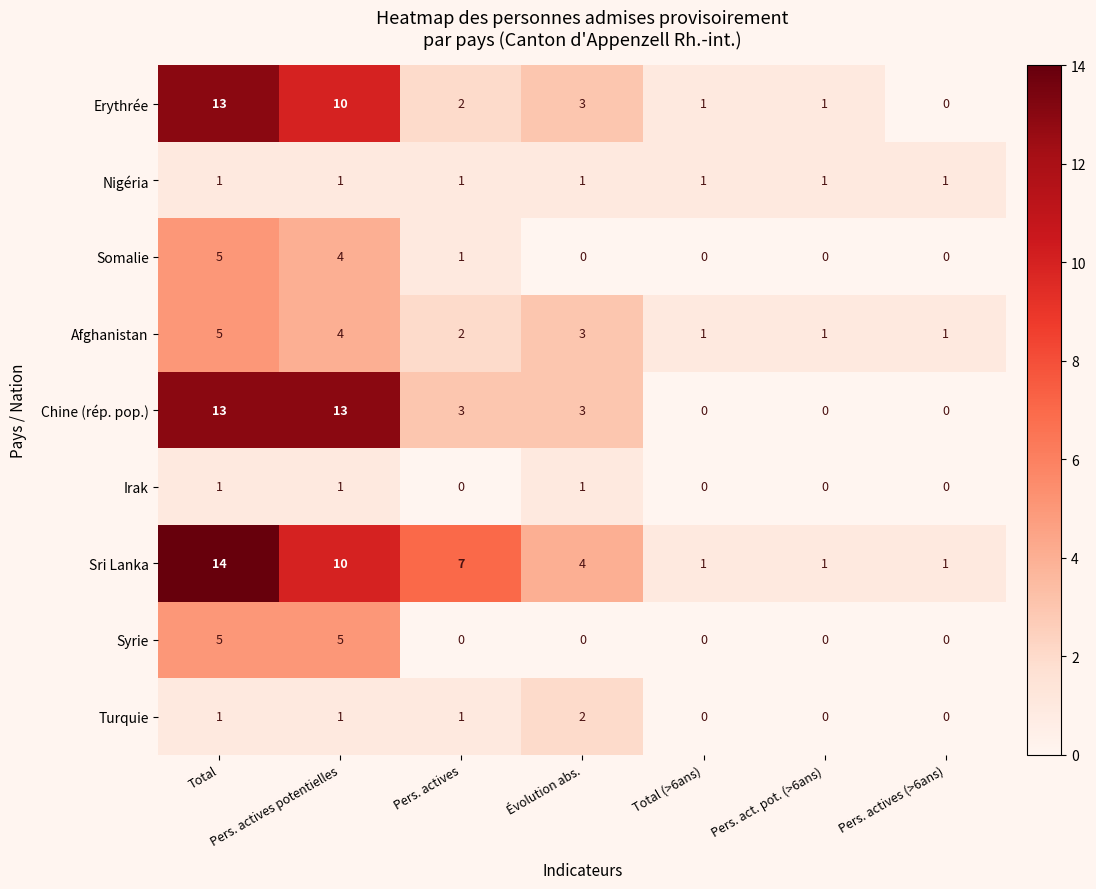

Is the value of Chine (rép. pop.) at Pers. actives greater than the value of Somalie at Pers. actives (>6ans)?

Yes